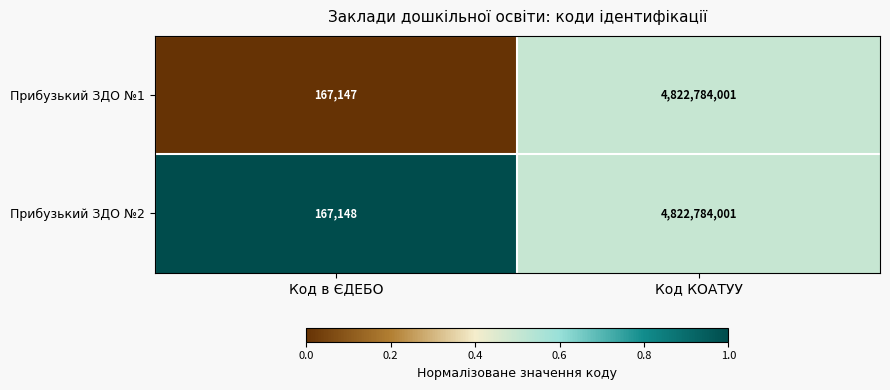

How many values in the Прибузький ЗДО №1 series are below 4822784001?

1